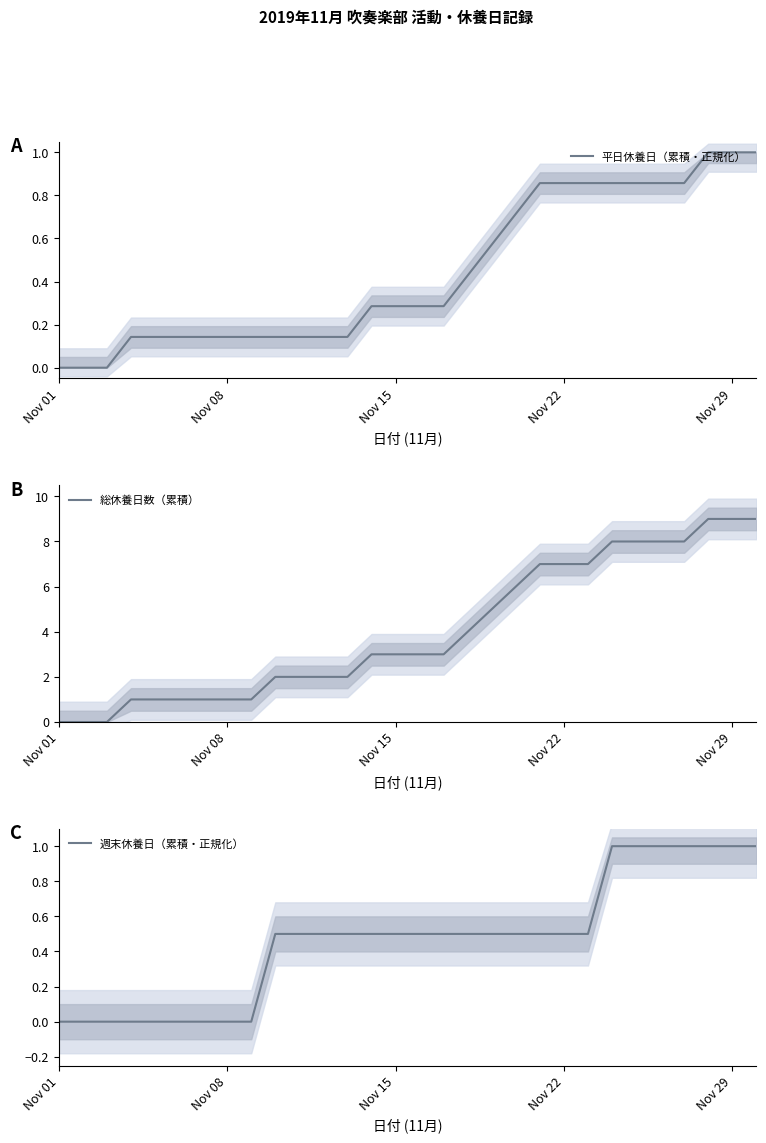

List the series in order of their peak value, highest first.

総休養日数（累積）, 平日休養日（累積・正規化）, 週末休養日（累積・正規化）